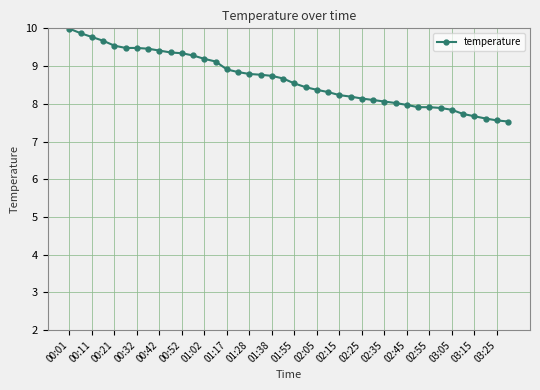

What is the value of the 2nd point from the left?

9.9